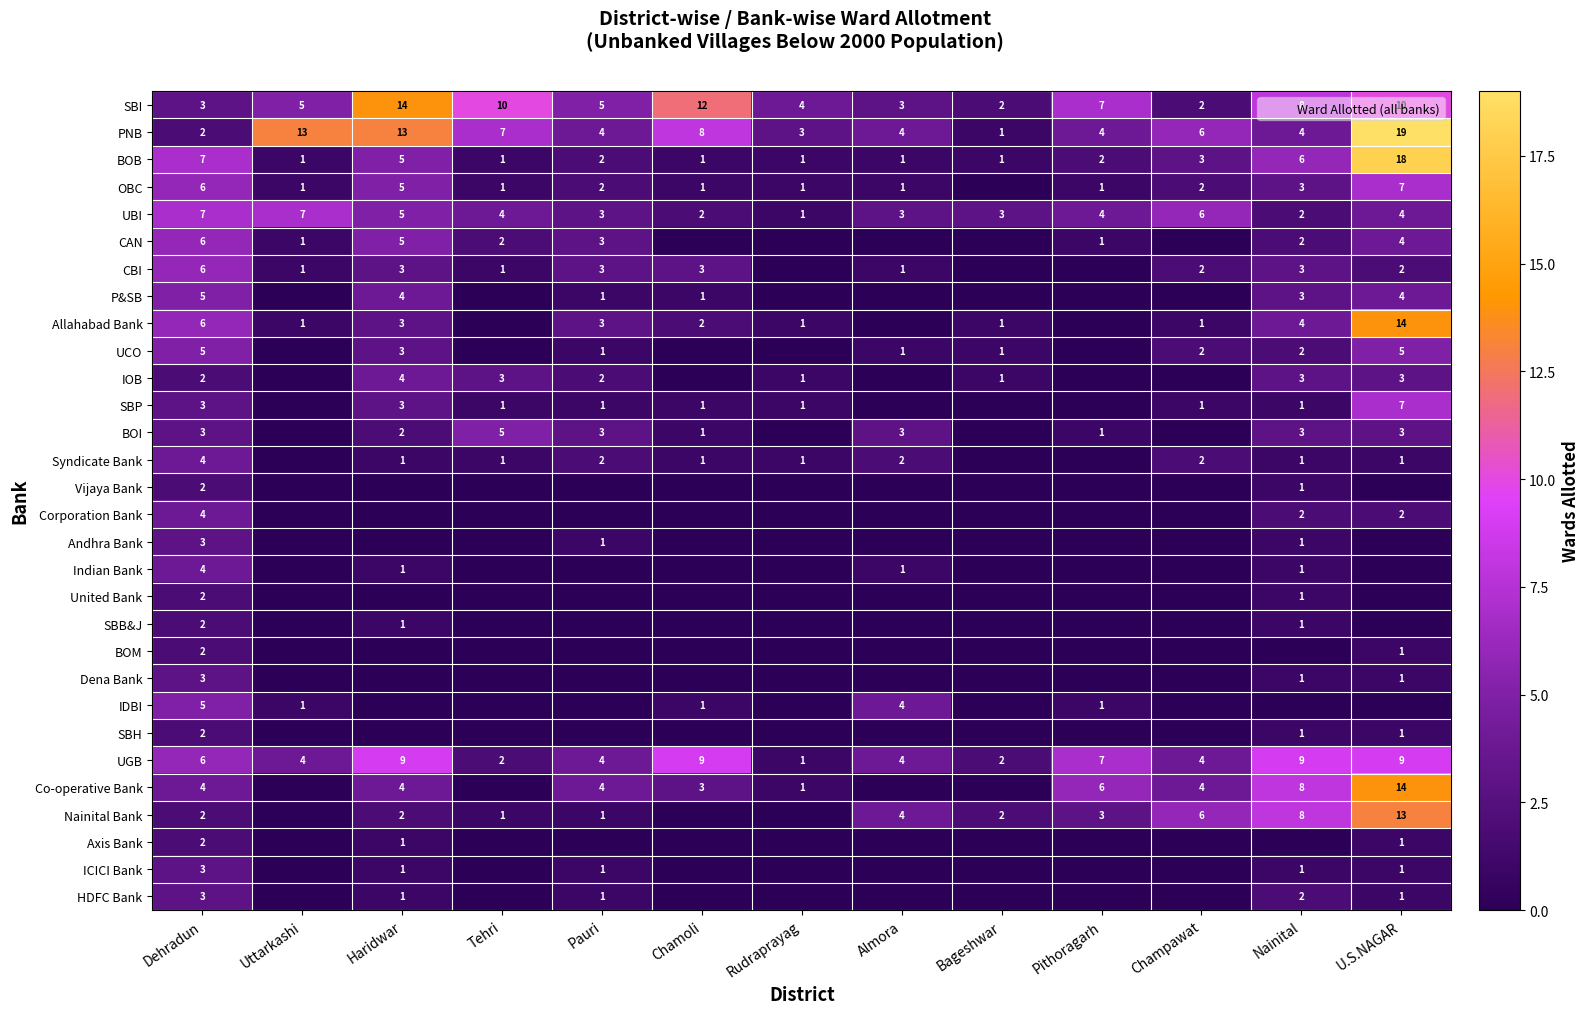

What is the sum of all P&SB values?

18